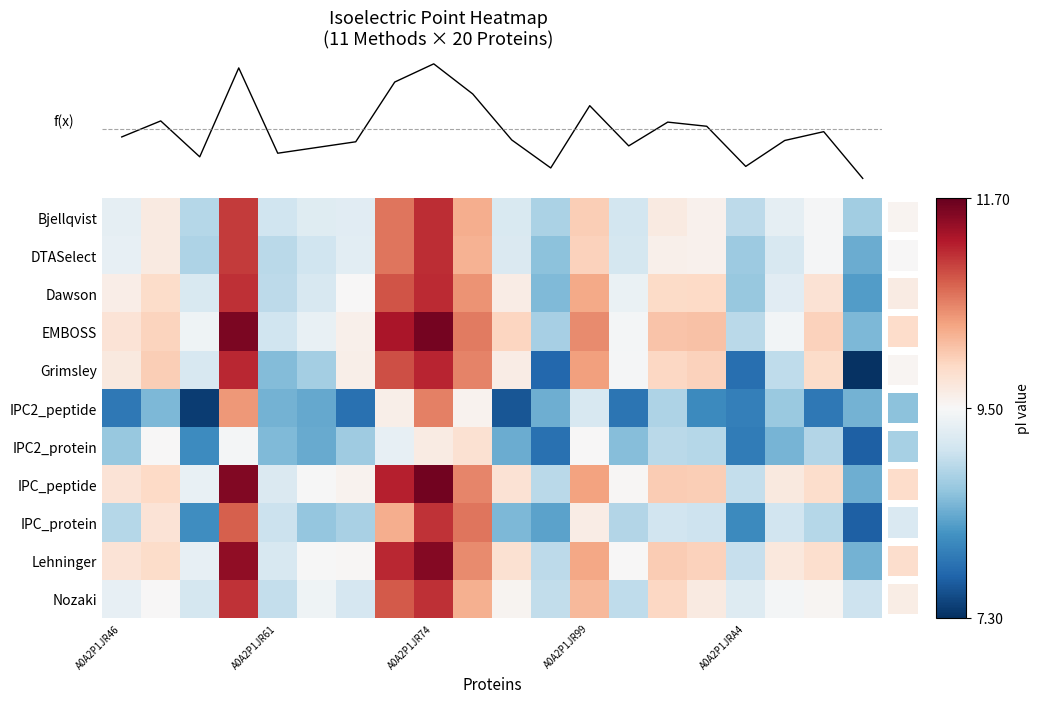

True or false: Dawson has a value of 10.3 at A0A2P1JR99.

True